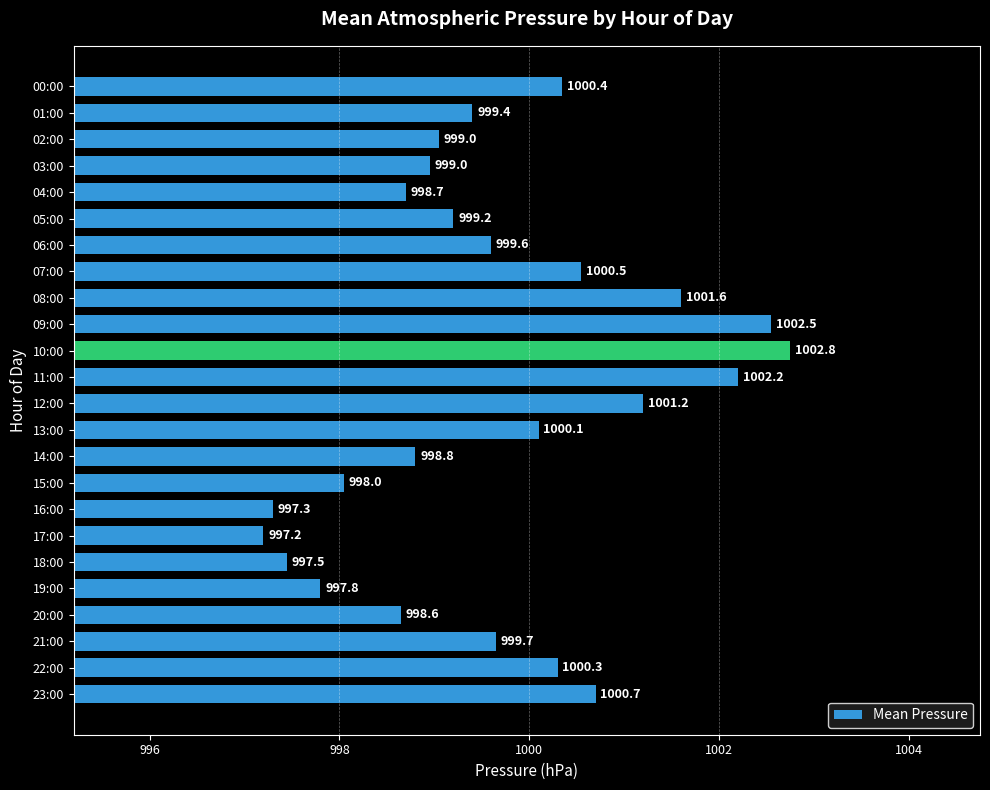

What is the average value?

999.7